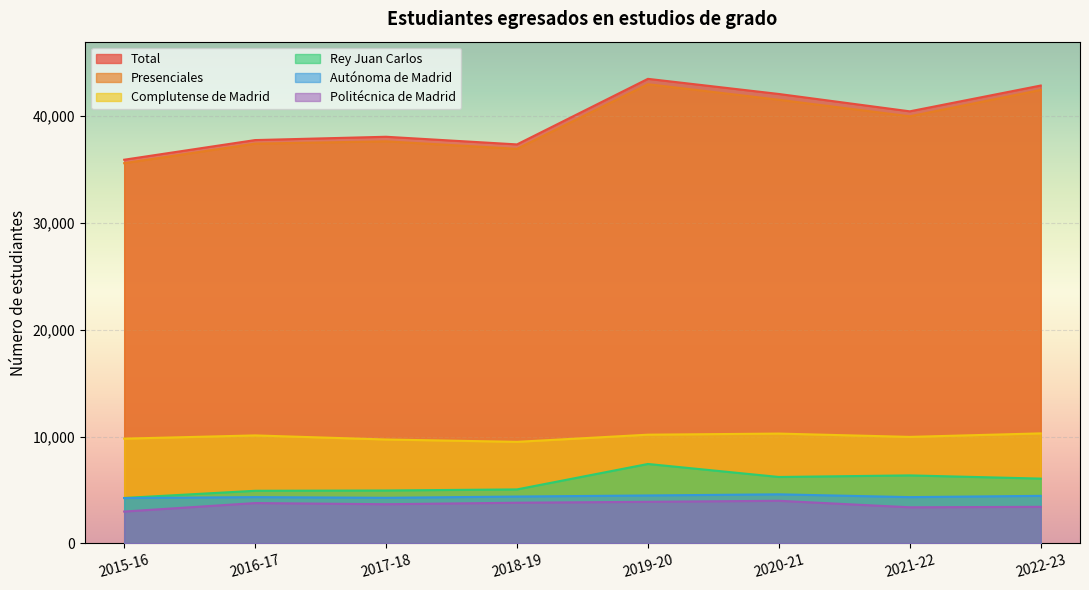

What is the sum of the Autónoma de Madrid values at 2020-21 and 2016-17?

8943